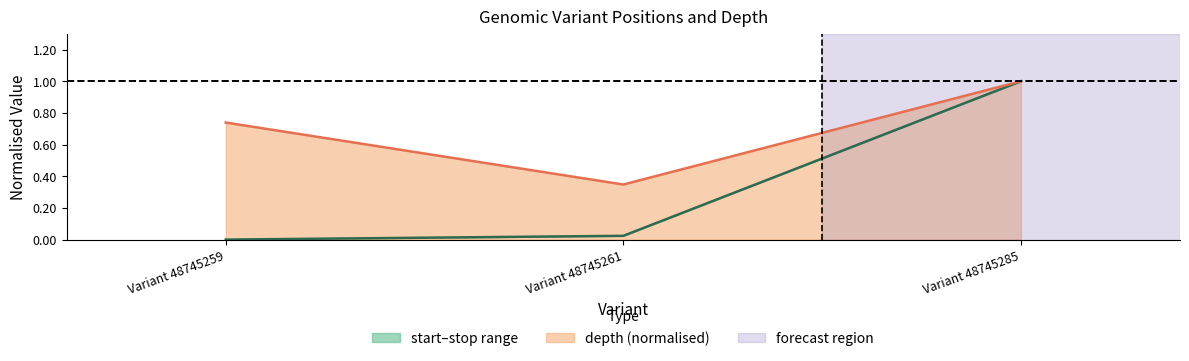

Which series has the widest spread of values?

stop (normalised)